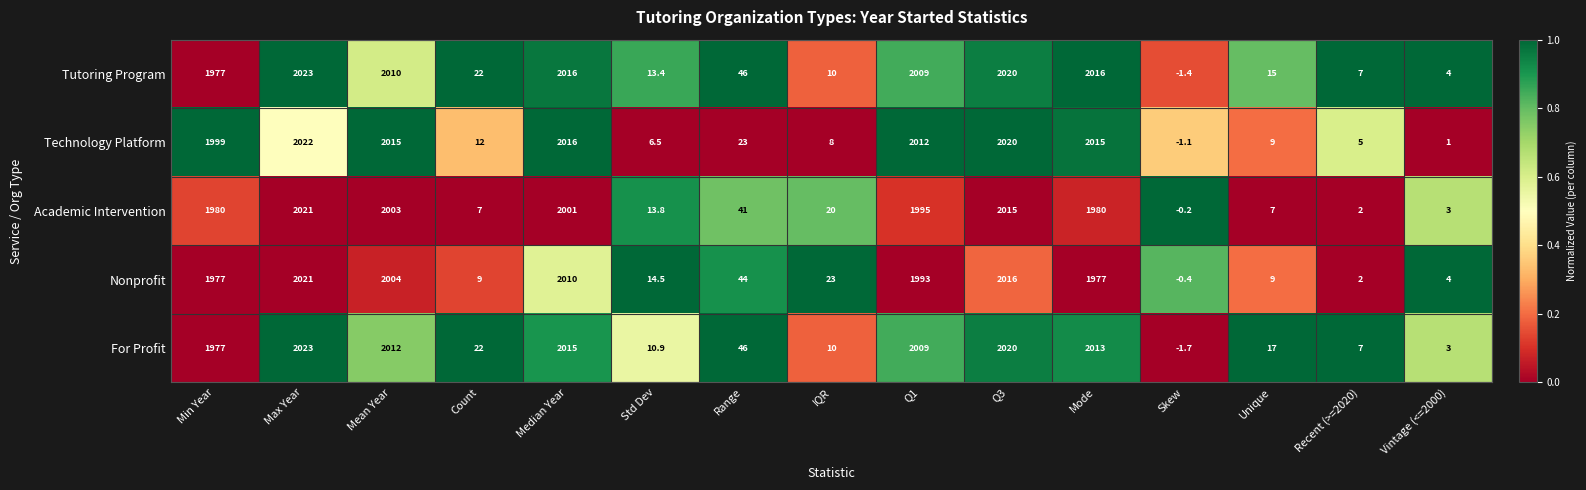

What is the average value of the Tutoring Program series?

945.8